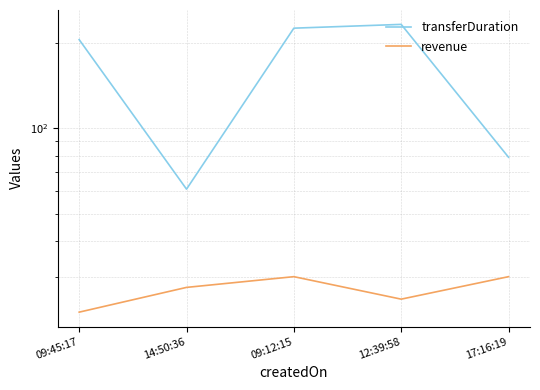

True or false: transferDuration and revenue intersect in this chart.

False